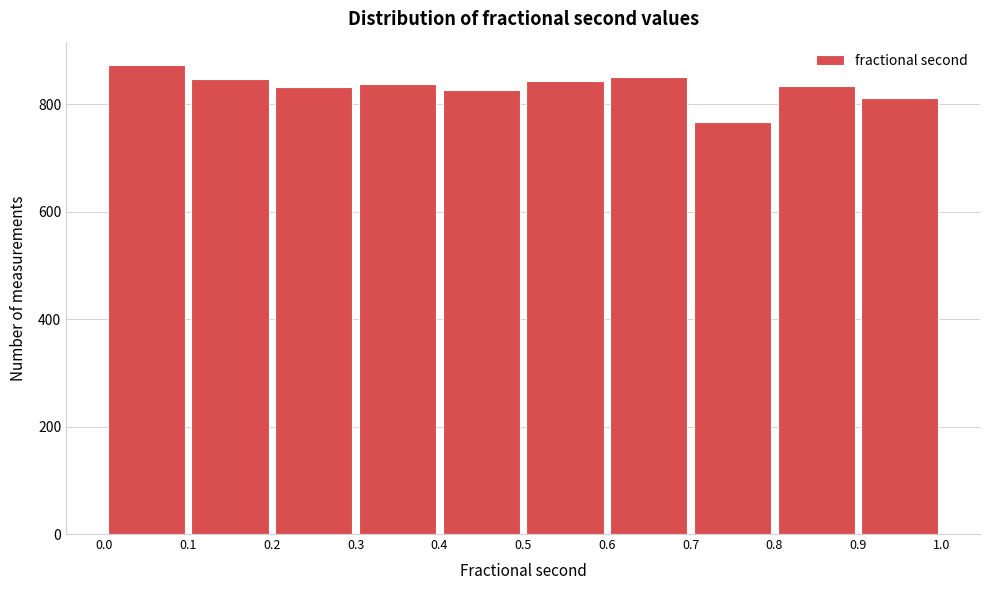

What is the height of the bar covering 0.8 to 0.9 on the x-axis? The values are not printed on the chart, so give them approximately, as read against the axis.

840